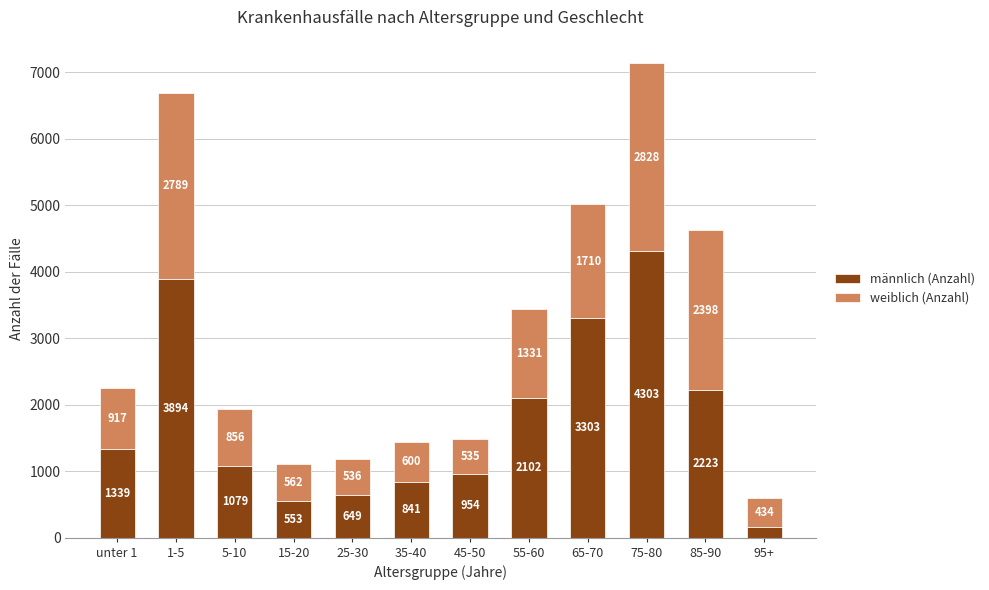

At which category is the sum across all series the highest?

75-80